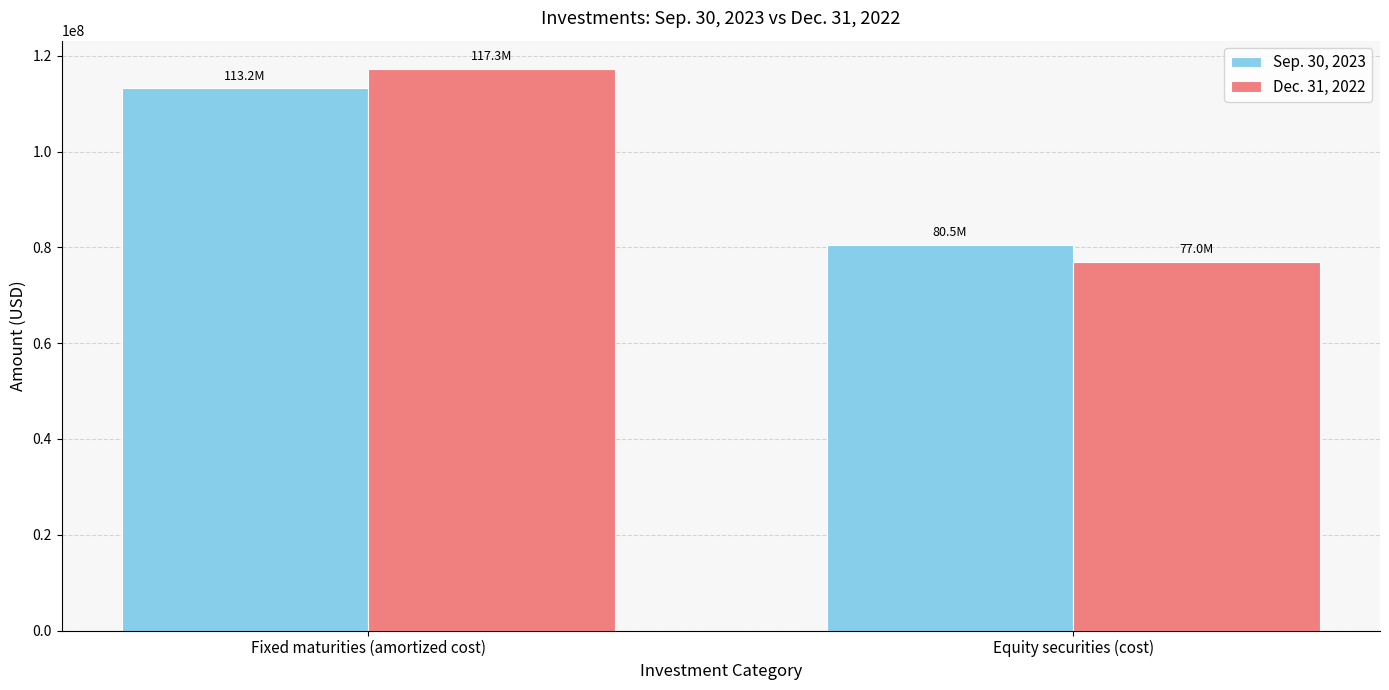

What is the maximum value shown in the chart?

117279820